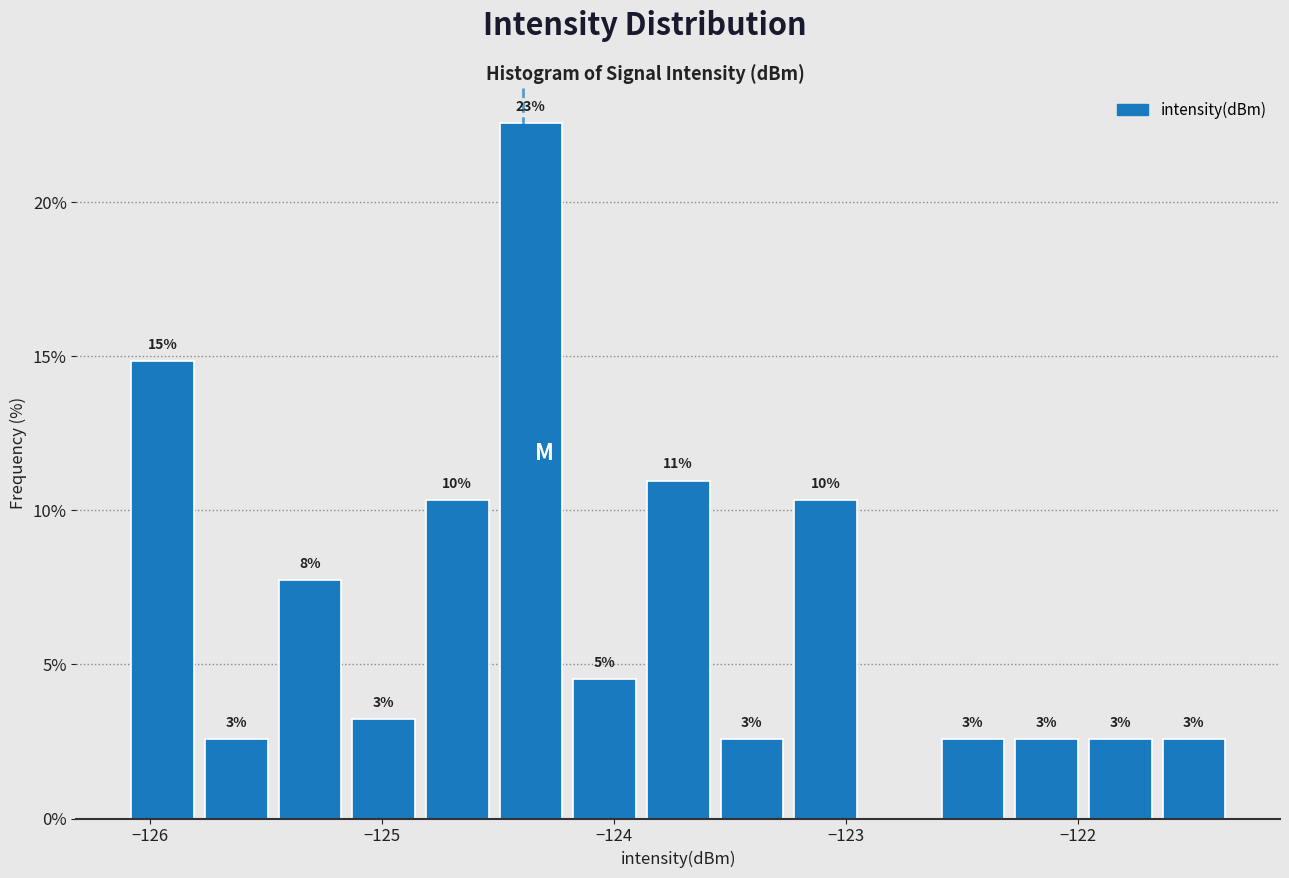

Around what value on the x-axis is the tallest bar? Give the approximate position of its centre, as read against the axis.

-124.4